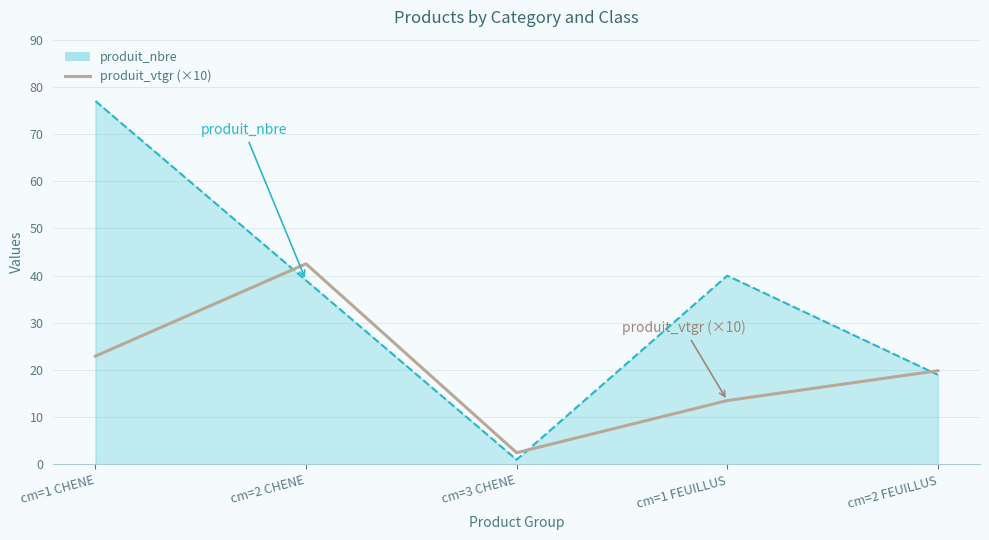

The value at cm=1 CHENE is 22.9. True or false?

True